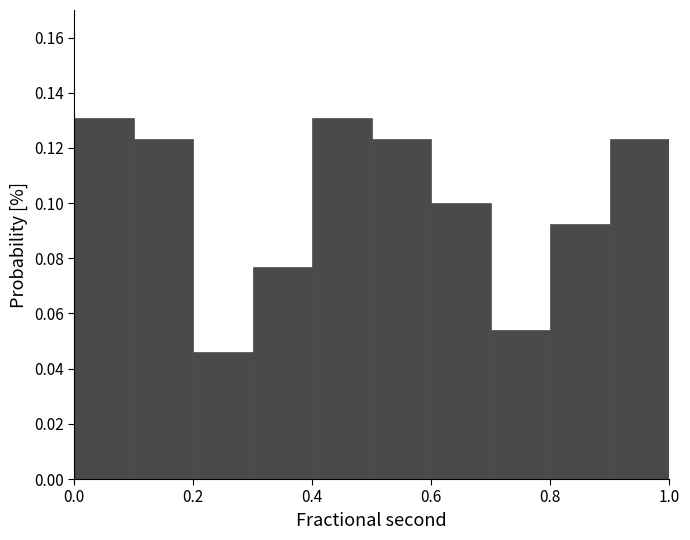

How tall is the bar that spans 0.1 to 0.2 on the x-axis? The values are not printed on the chart, so give them approximately, as read against the axis.

0.124